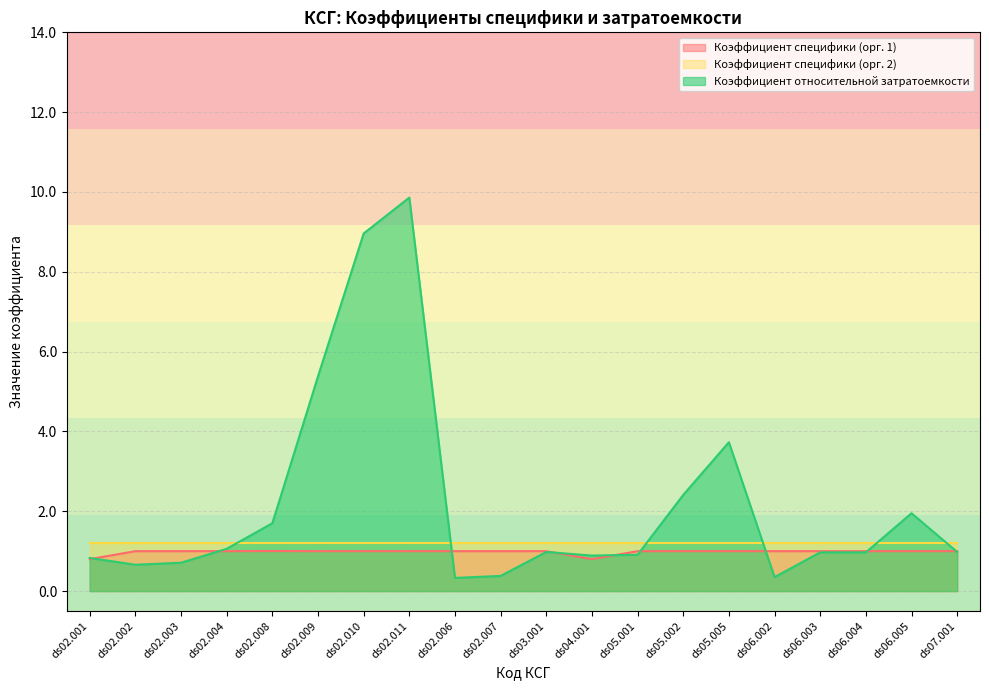

How many distinct data groups are displayed?

3